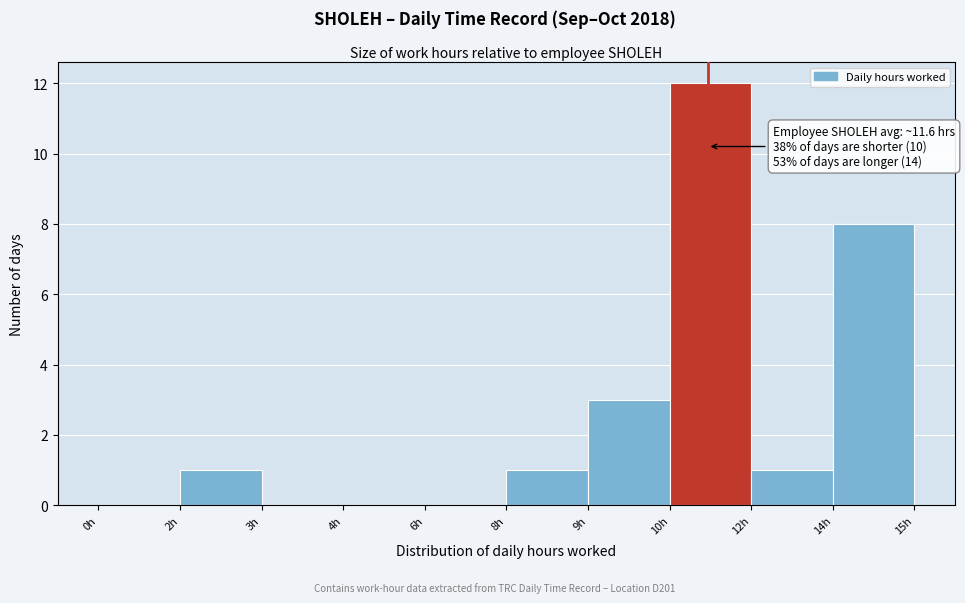

Reading left to right, what are all the values shown in this chart?

0h=0	2h=1	3h=0	4h=0	6h=0	8h=1	9h=3	10h=12	12h=1	14h=8